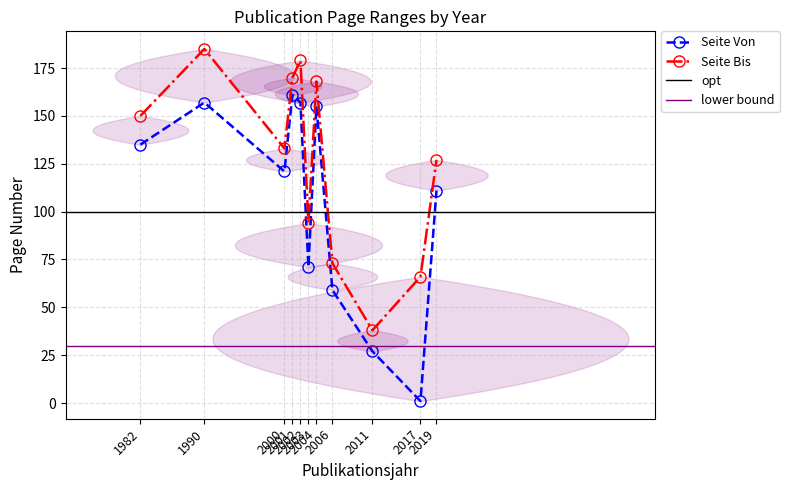

What is the total value across all series at 2003?

165